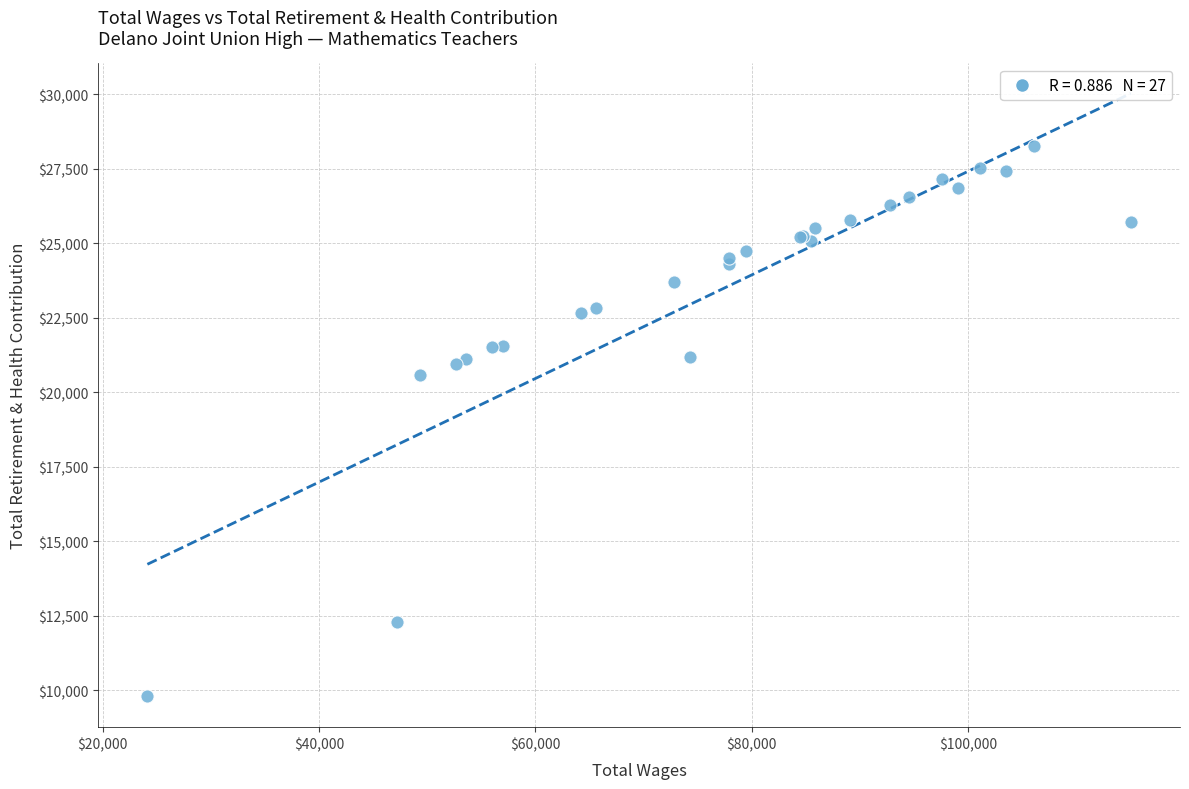

What Y value in the scatter plot is closest to 19021?

20574